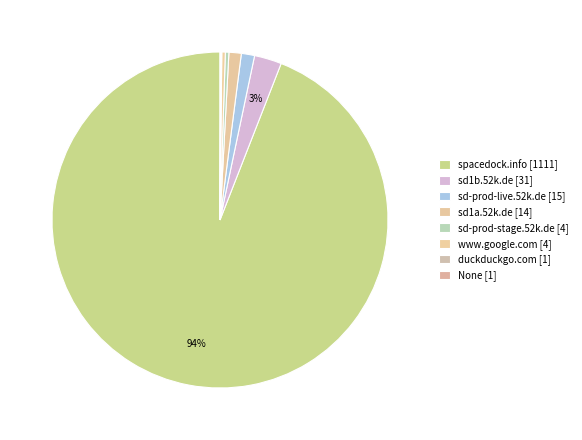

True or false: sd-prod-live.52k.de accounts for 11% of the total.

False